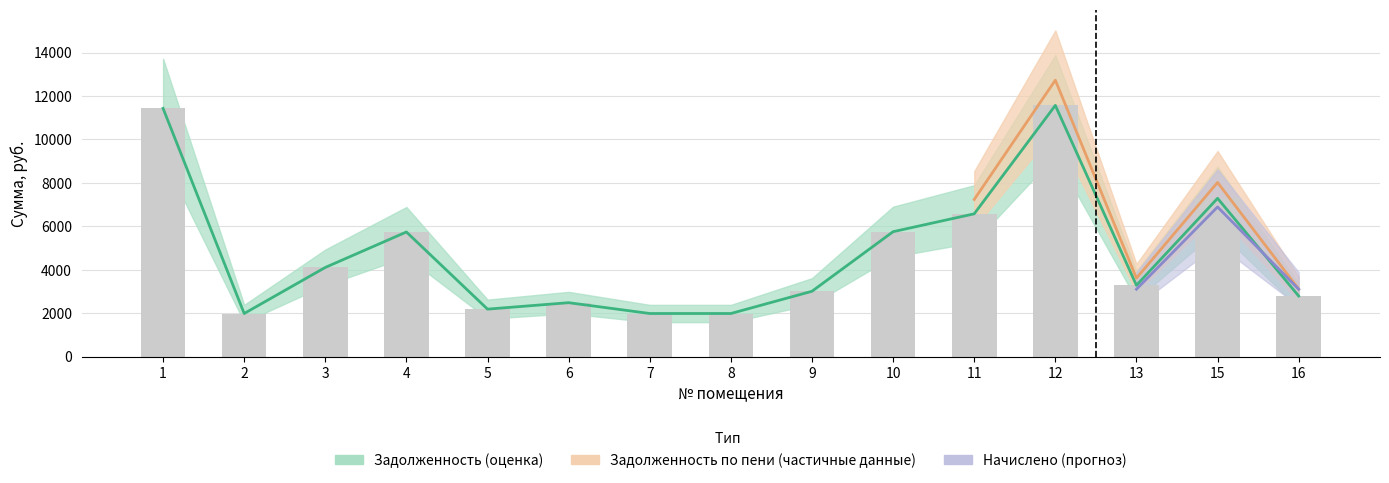

What is the difference between the maximum and minimum values in the zadolzhennost_peni series?

9576.0